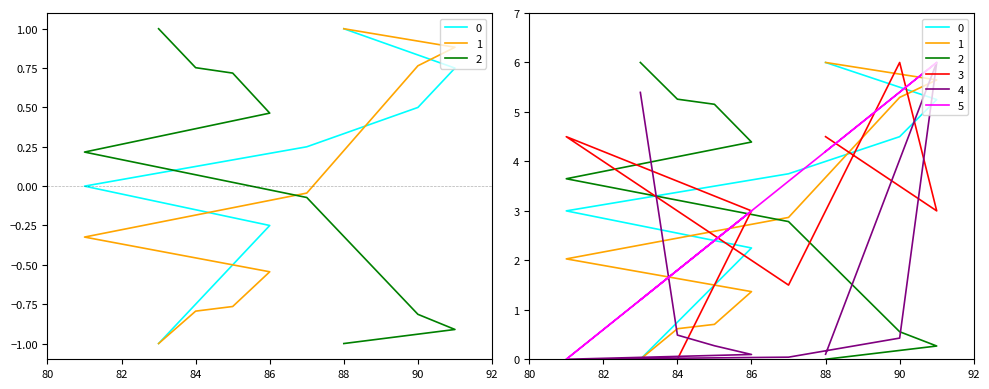

The value of Pořadí (fáze) at 85 is 2.6. True or false?

False